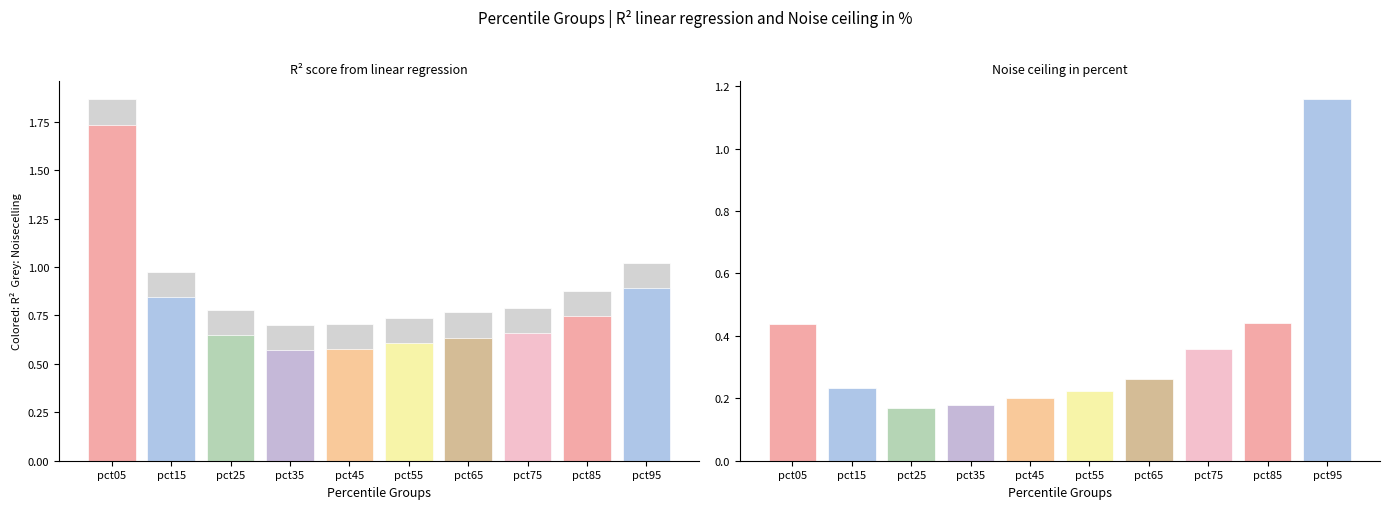

Between pct15 and pct55, which is larger?

pct15